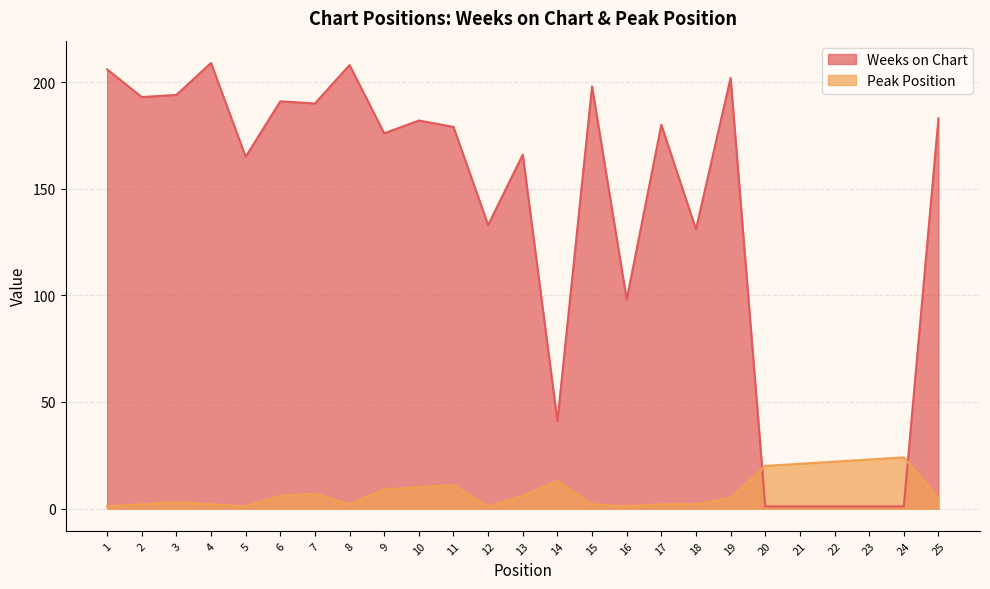

Where is Weeks on Chart nearest to the value 105?

16